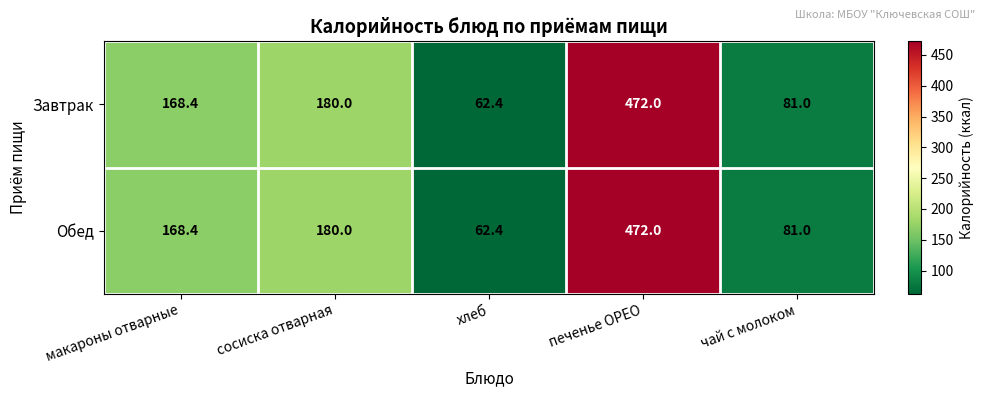

List the labels in order of Завтрак value, smallest first.

хлеб, чай с молоком, макароны отварные, сосиска отварная, печенье ОРЕО